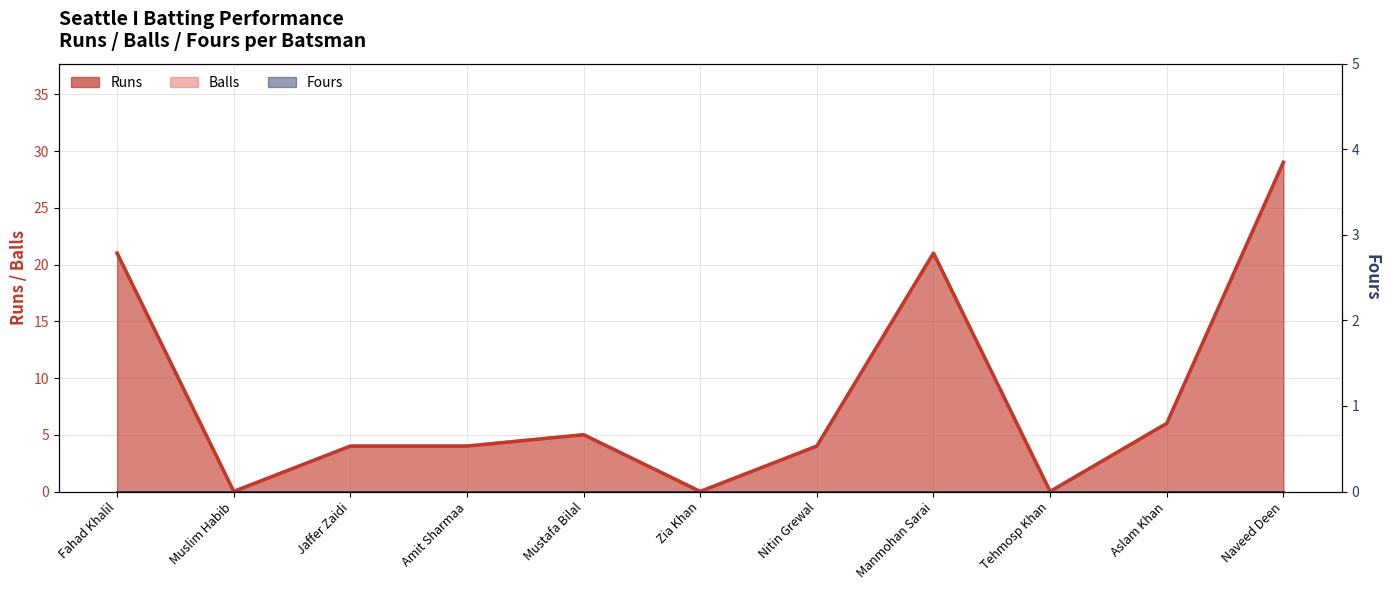

At which label is Runs closest to 14?

Fahad Khalil